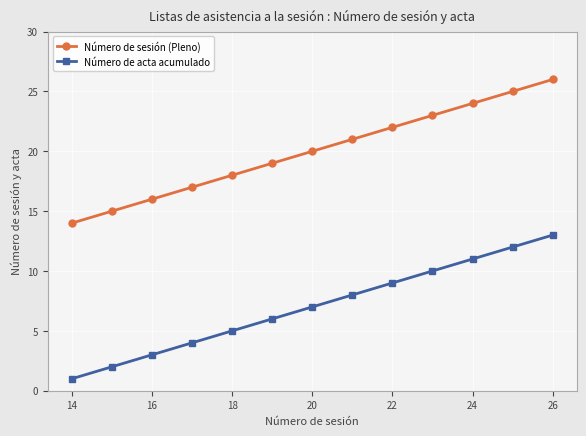

Which series has the largest total across all categories?

Número de sesión (Pleno)